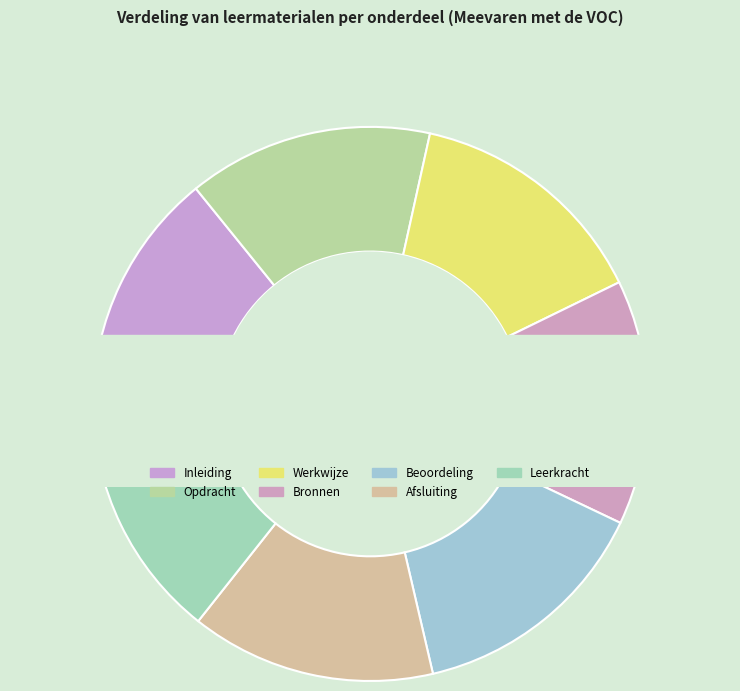

Approximately how many times larger is the value at Inleiding compared to Leerkracht?

1.0